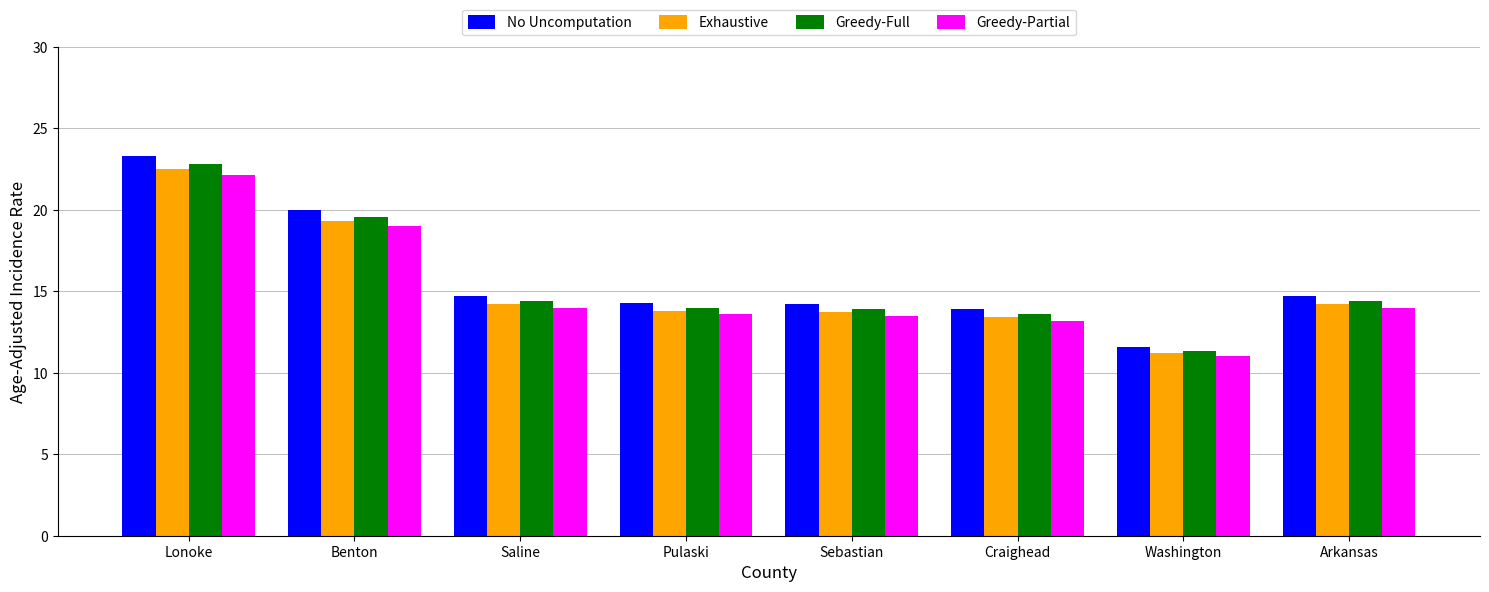

At which label does Greedy-Full reach its minimum?

Washington